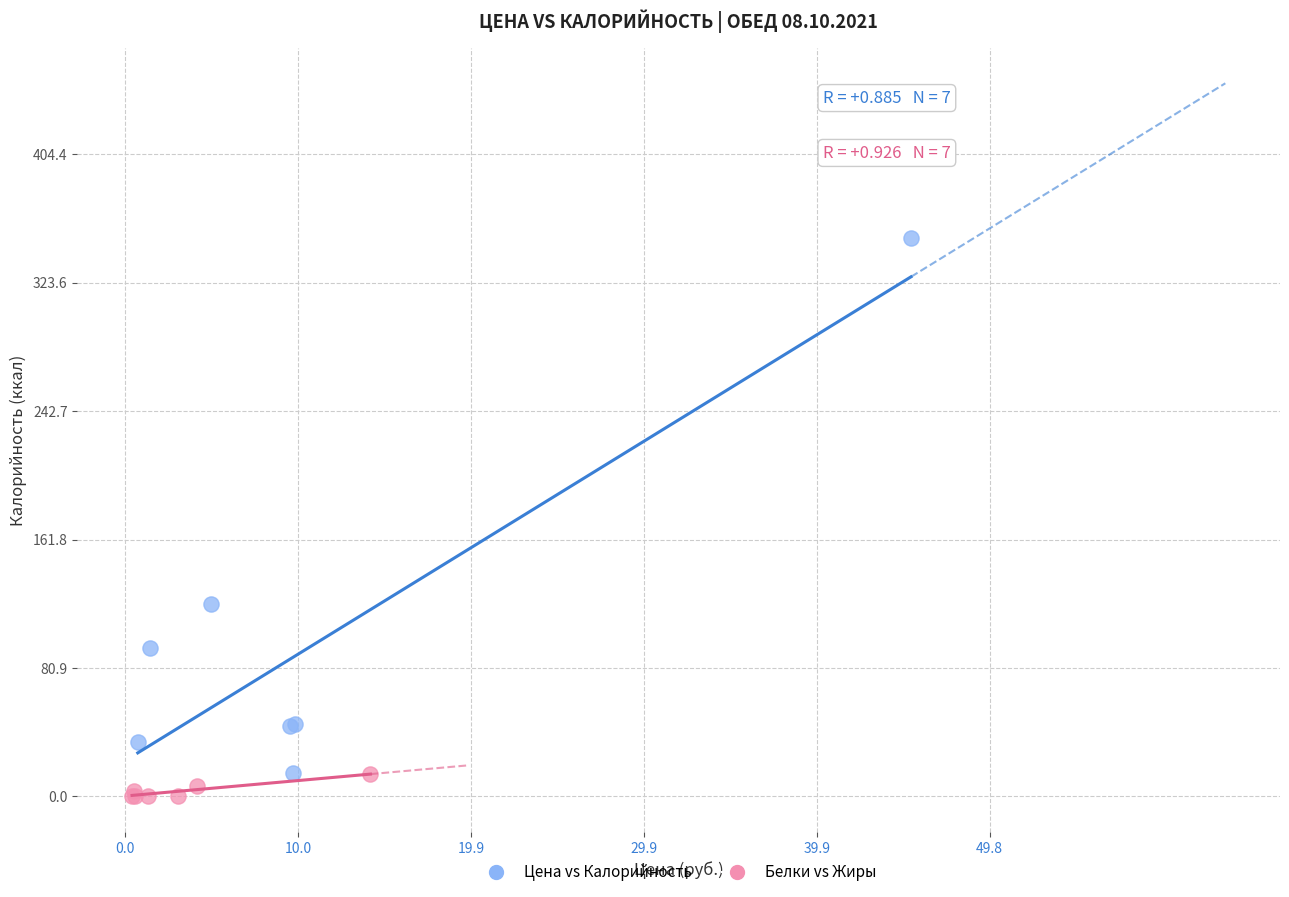

Which series contains the lowest Y value?

Белки vs Жиры